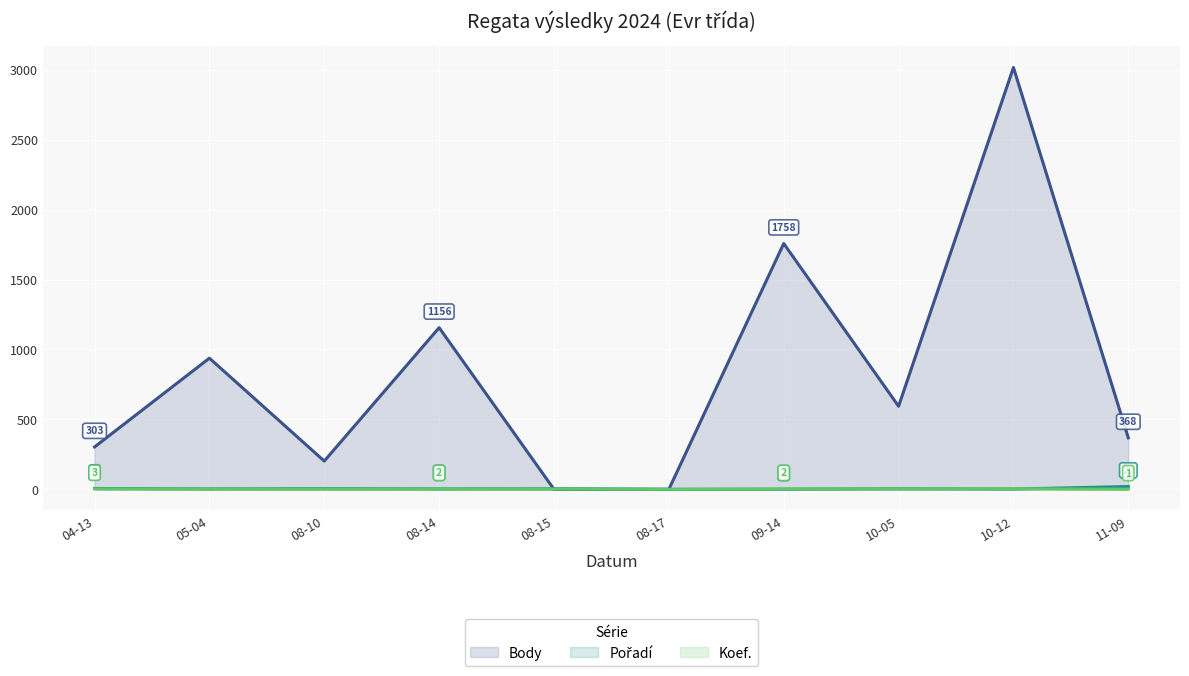

Which category has the highest value across all series?

10-12